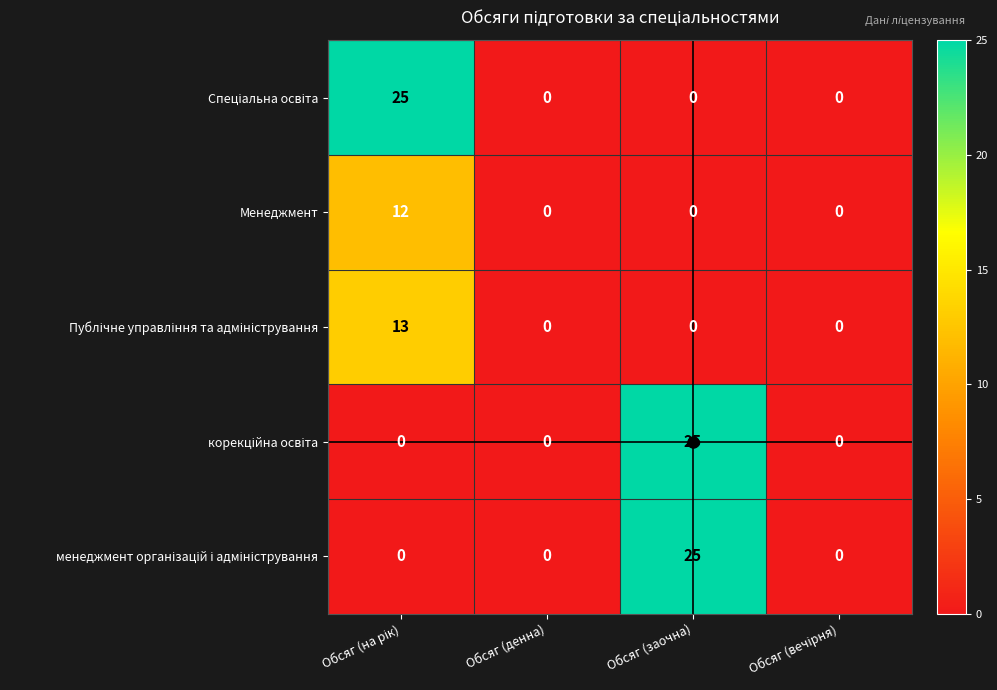

The Менеджмент series shows -4 at Обсяг (денна). True or false?

False